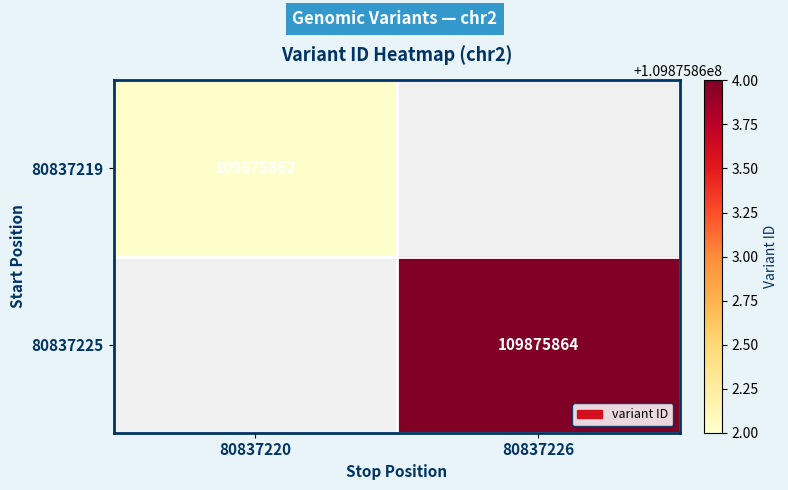

Is it true that 80837219 equals 109875862 at 80837220?

True